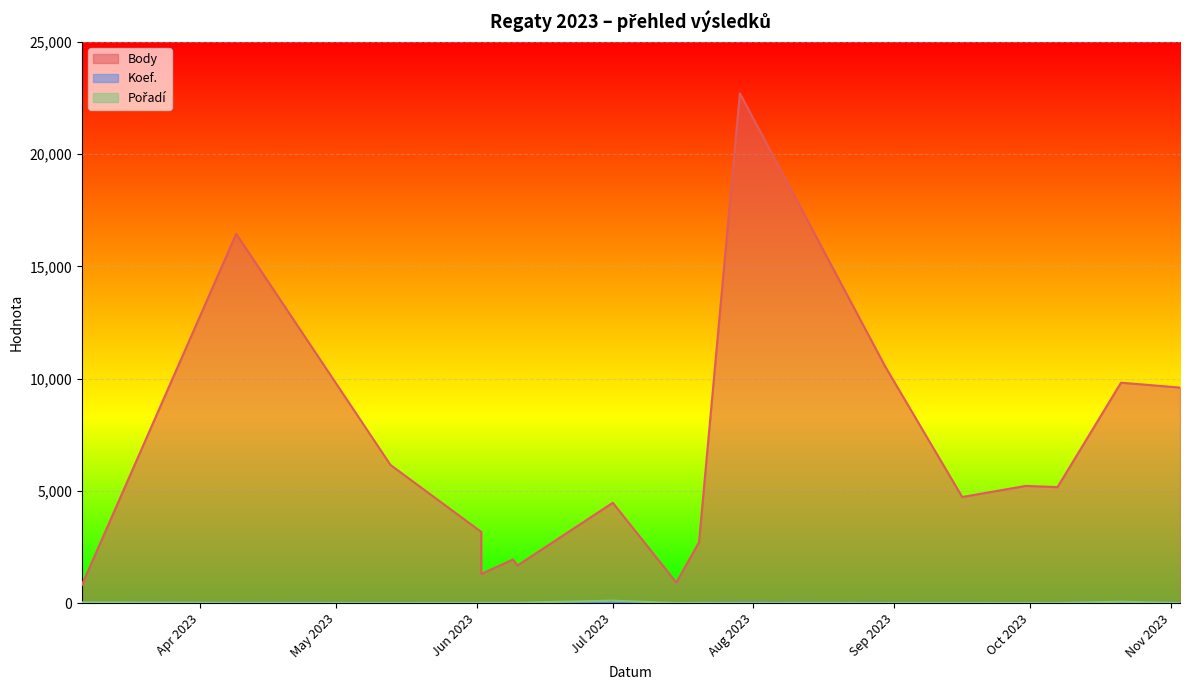

What is the sum of all Pořadí values?

311